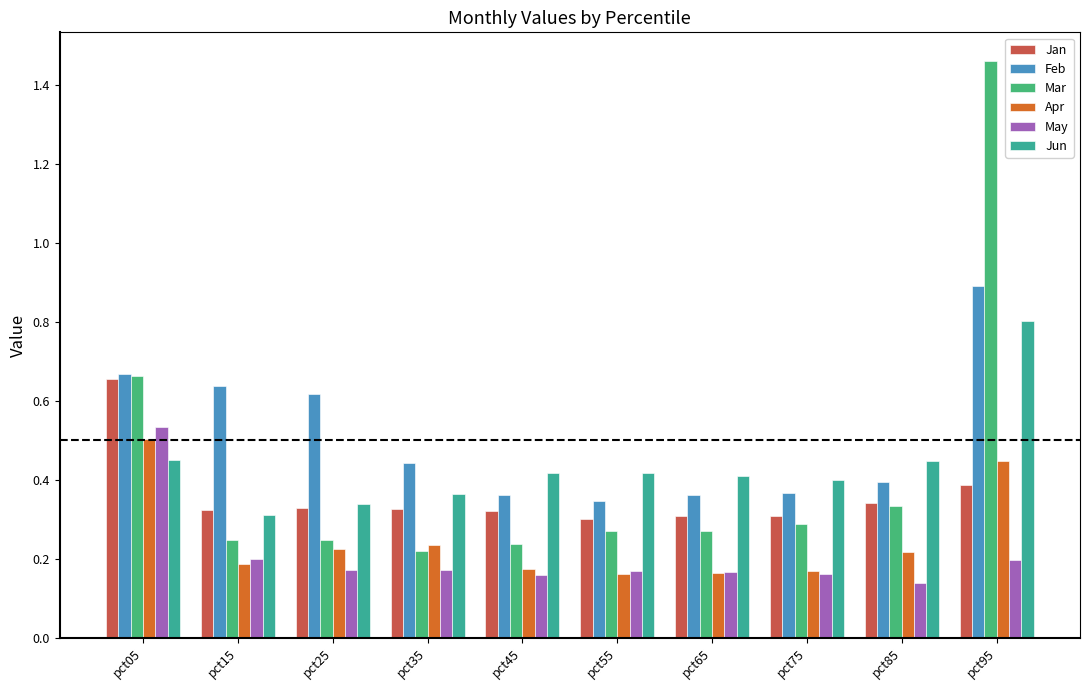

What are all the series names shown in the legend?

Jan, Feb, Mar, Apr, May, Jun